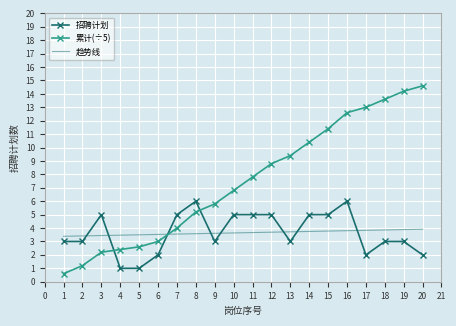

Which series has the largest total across all categories?

累计(÷5)